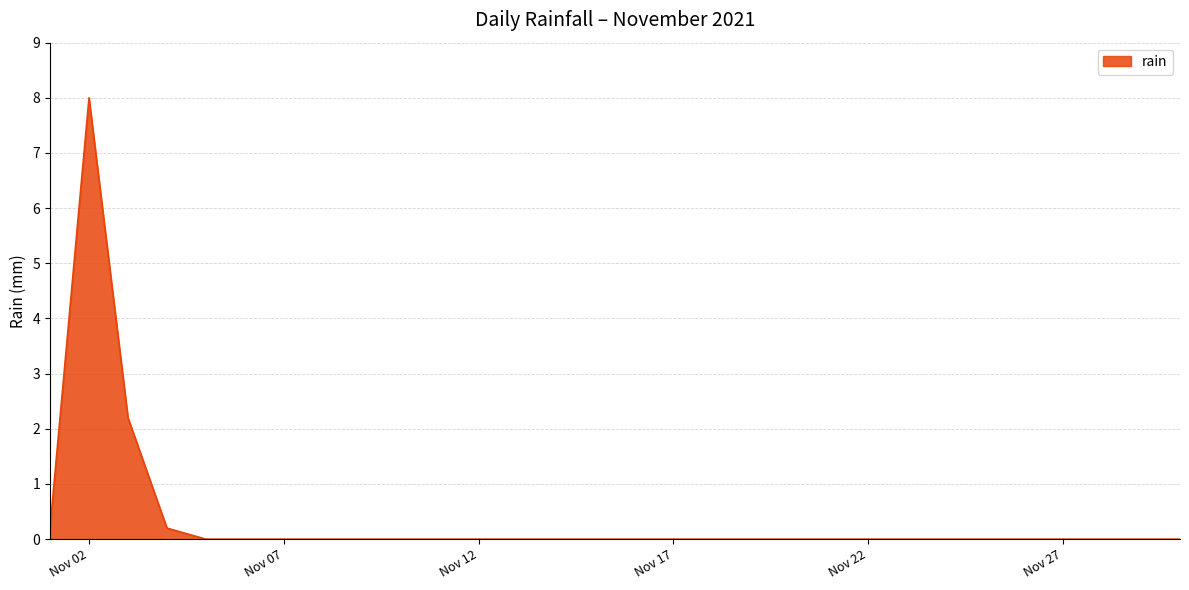

What is the sum of all values?

10.6